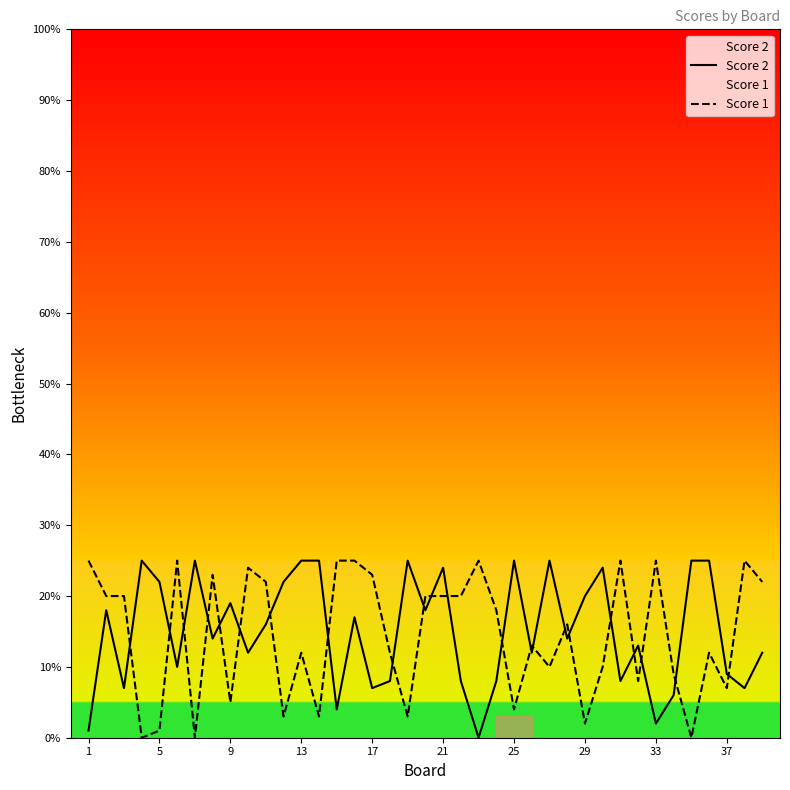

True or false: Score 2 has a value of 1 at 1.

True